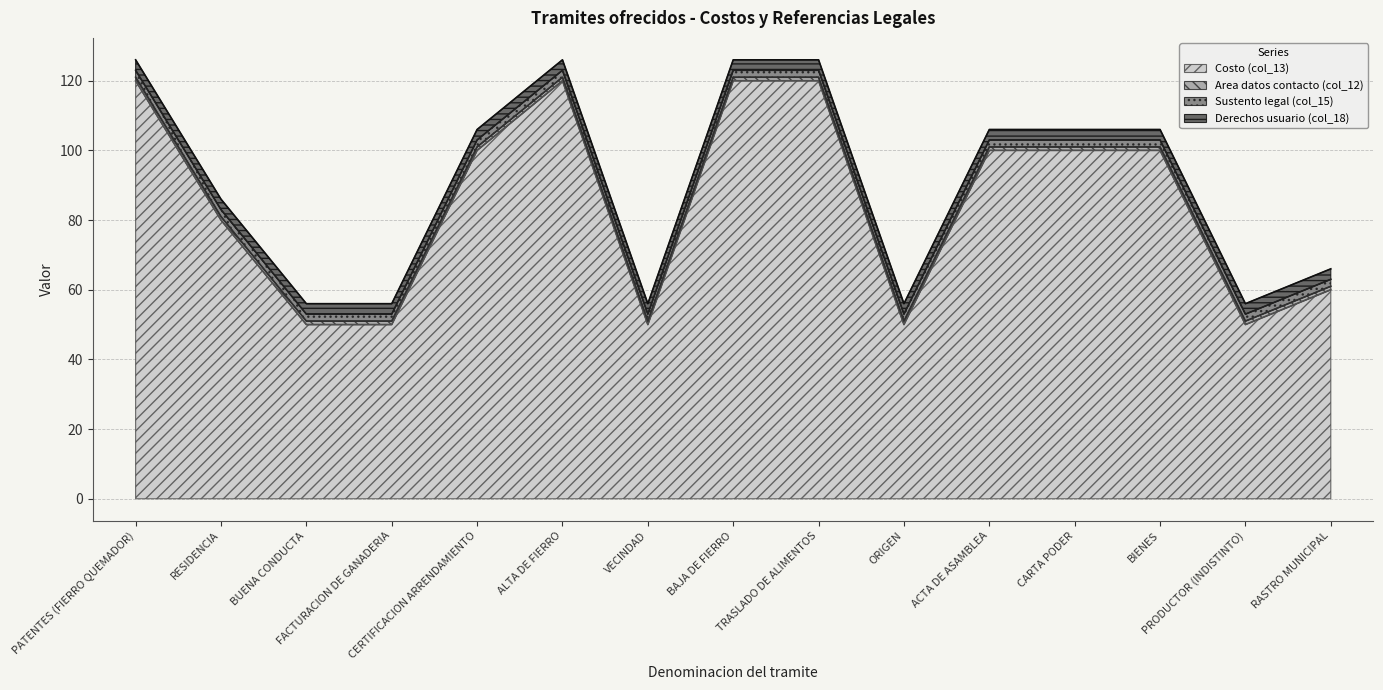

Is it true that Derechos usuario (col_18) equals 3 at BIENES?

True